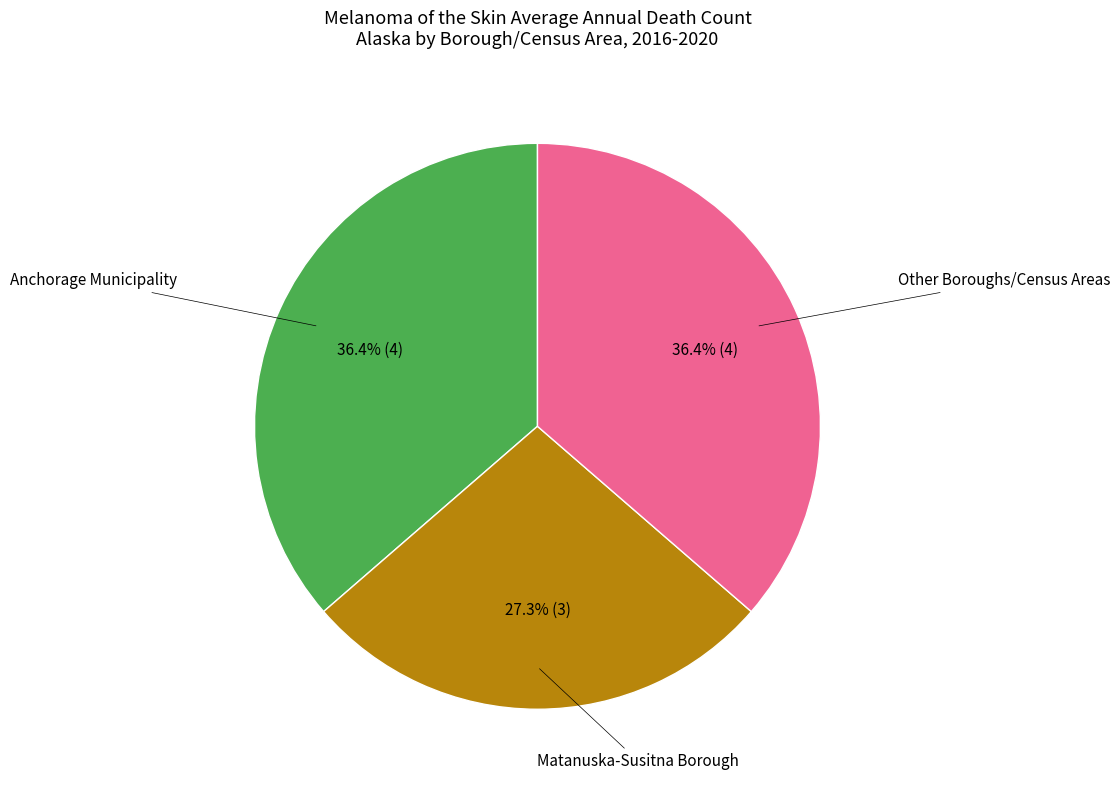

Is there any slice that represents more than half of the pie?

No